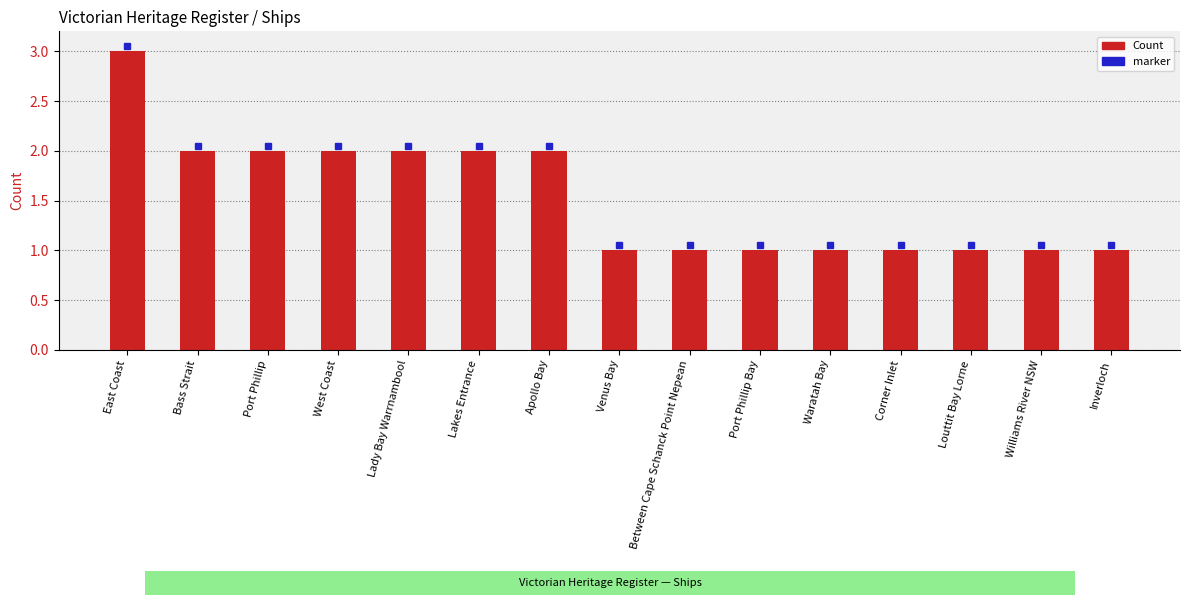

What is the label of the 12th bar from the right?

West Coast